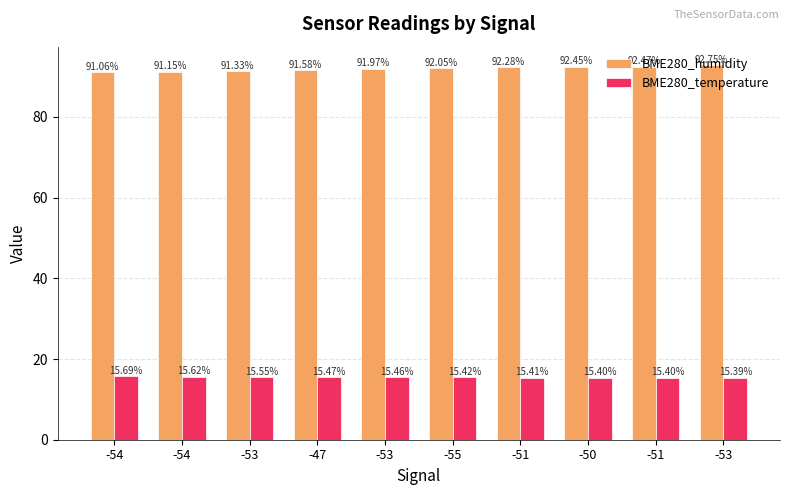

What is the difference between the BME280_humidity values at -51 and -47?

0.7